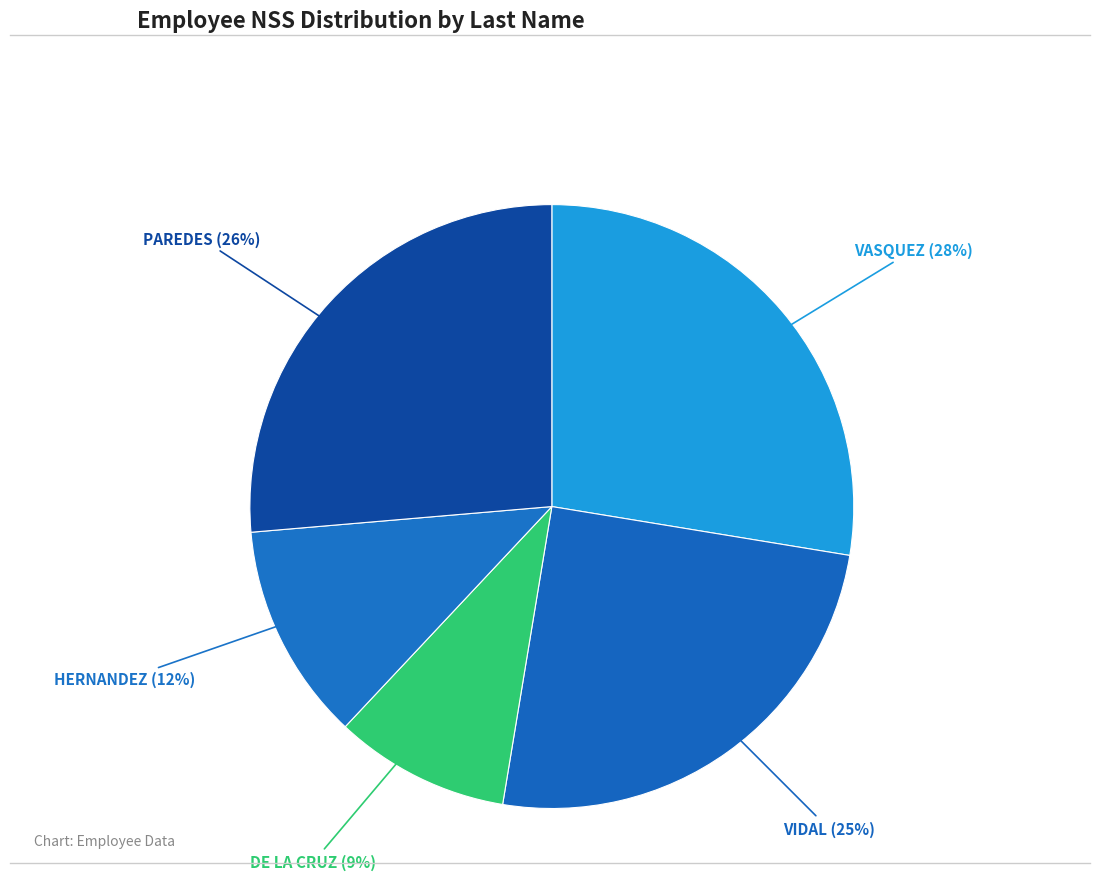

To the nearest percent, what portion does VIDAL represent?

25%